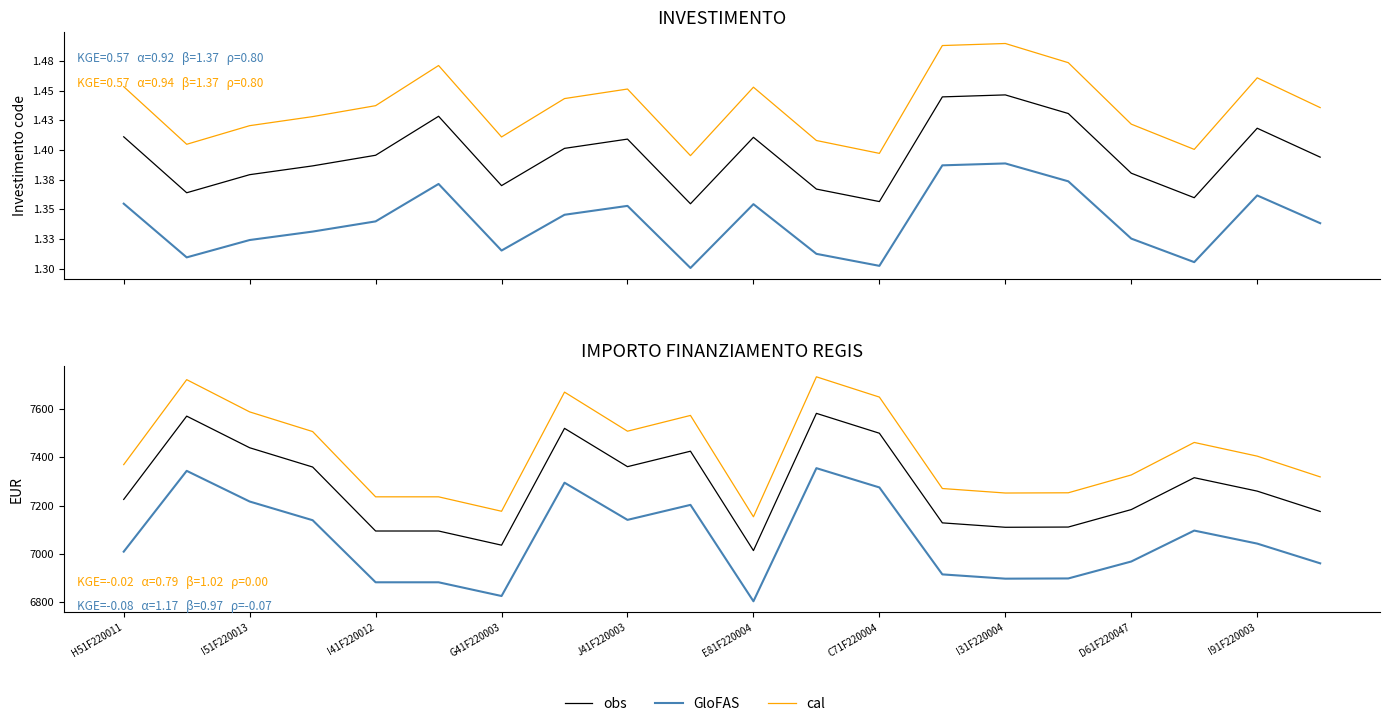

What is the average value of the cal series?

7421.1